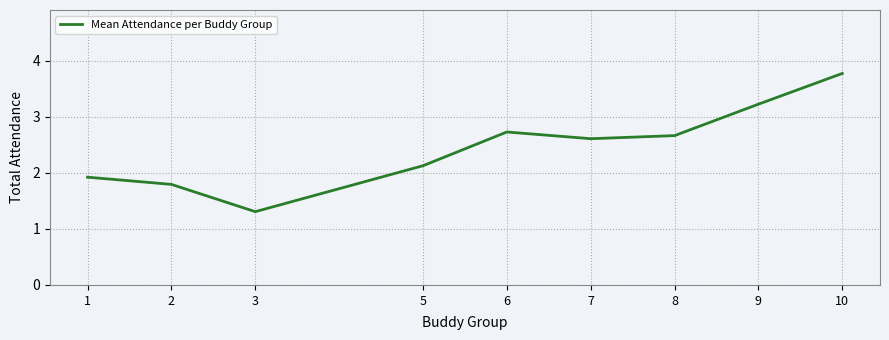

The value at 2 is 1.8. True or false?

True